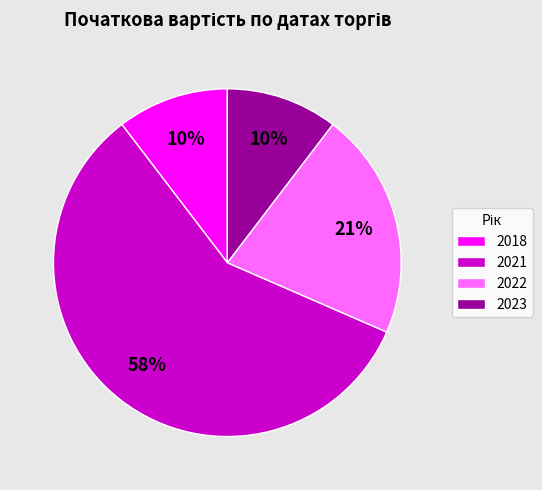

Is there any slice that represents more than half of the pie?

Yes